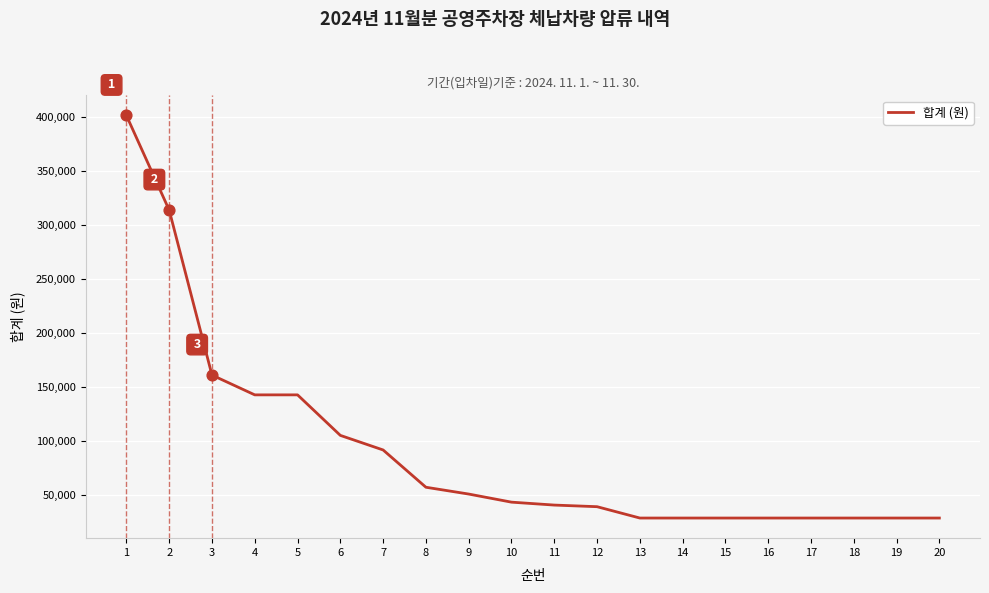

Approximately how many times larger is the value at 5 compared to 14?

5.0